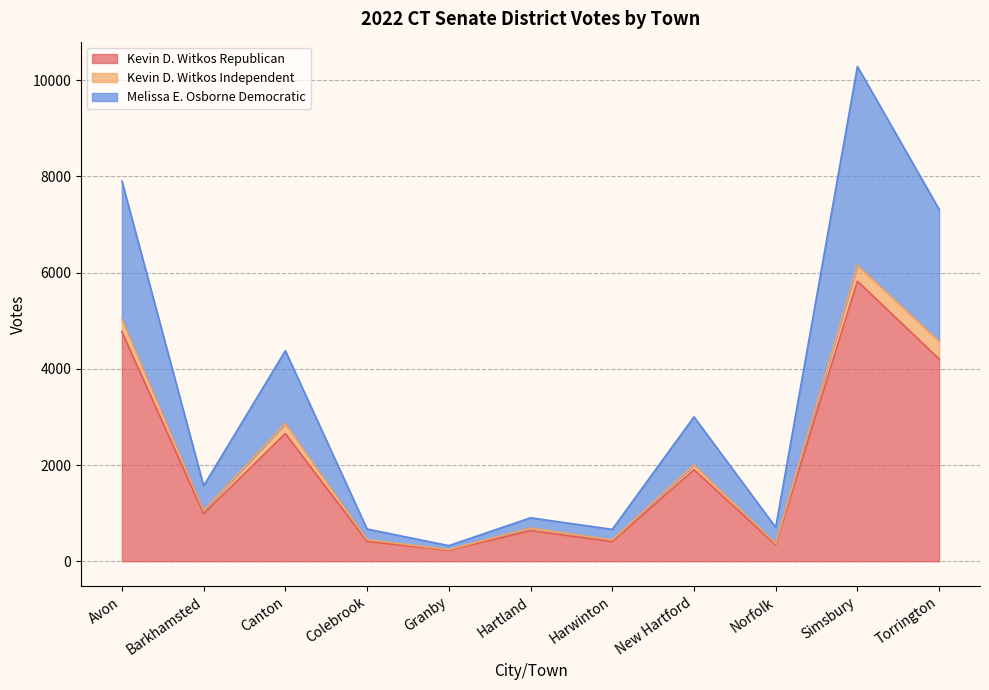

True or false: Kevin D. Witkos Republican and Melissa E. Osborne Democratic intersect in this chart.

False